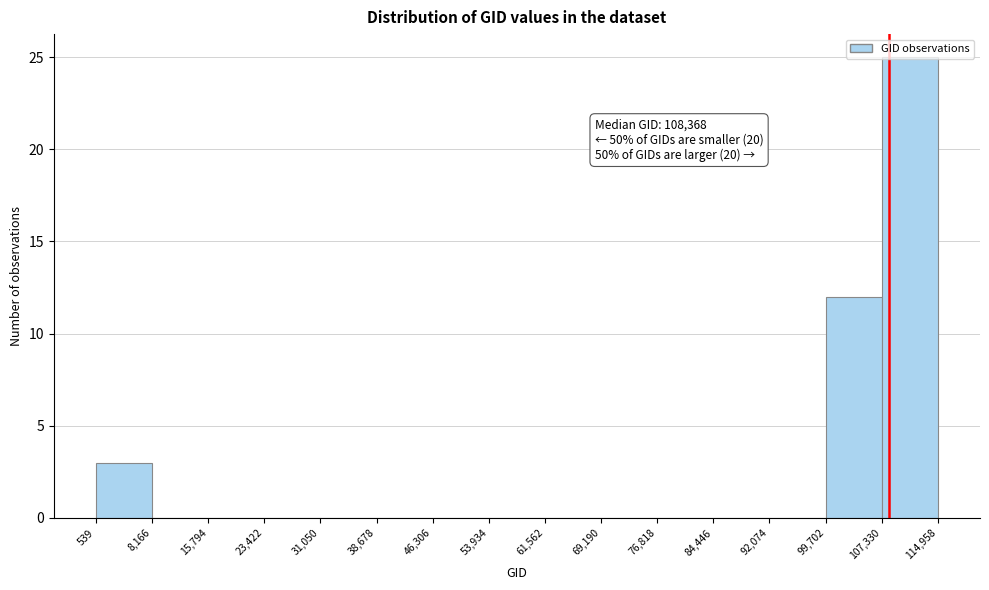

Which range on the x-axis has the tallest bar?

107,330 to 114,958